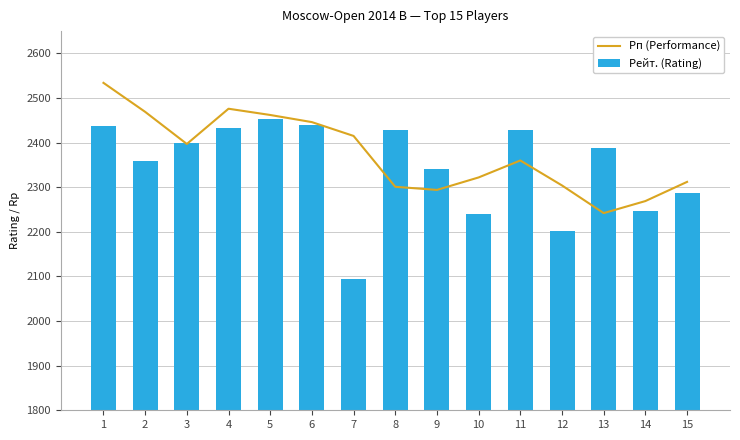

What is the sum of all Рейт. (Rating) values?

35177